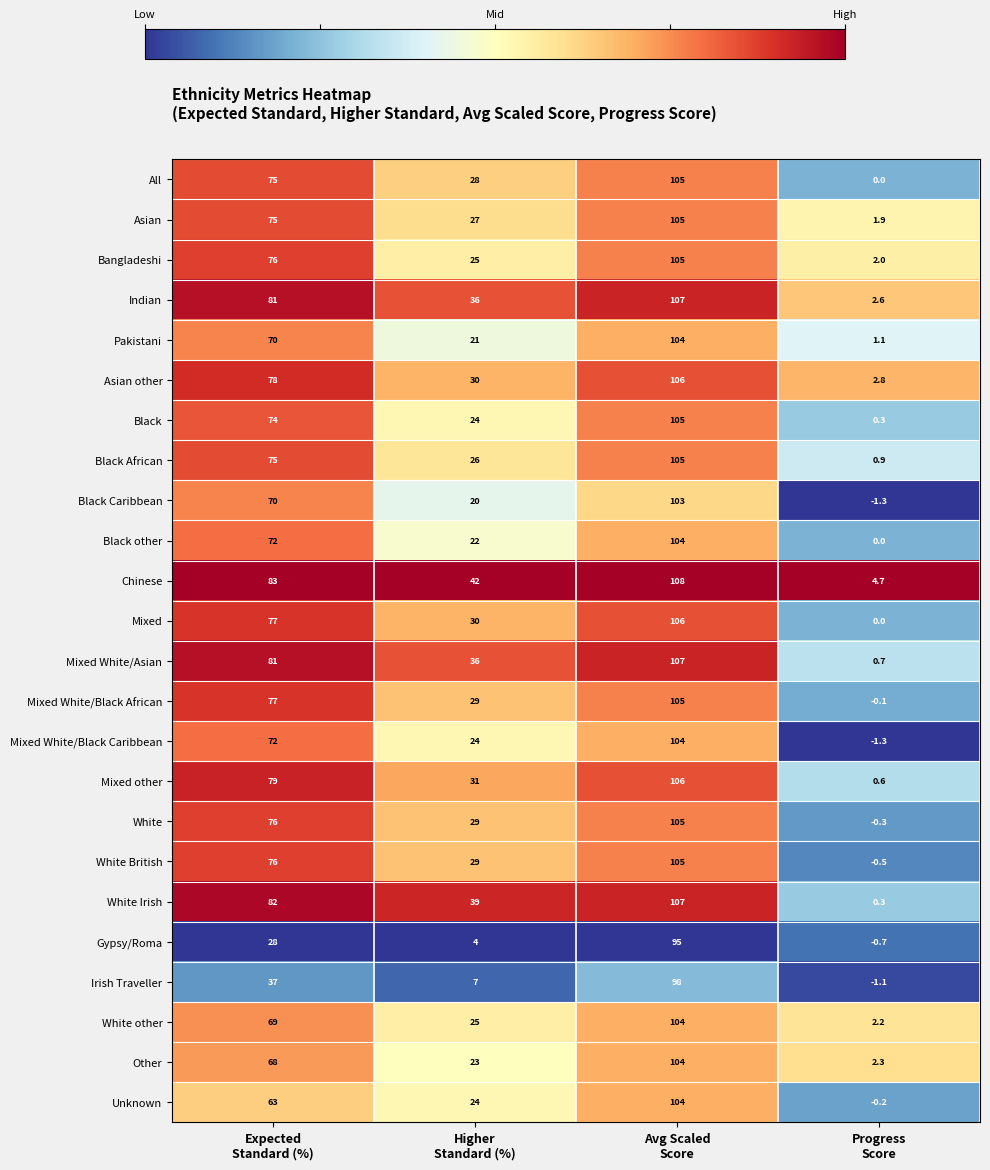

What is the sum of all All values?

208.0